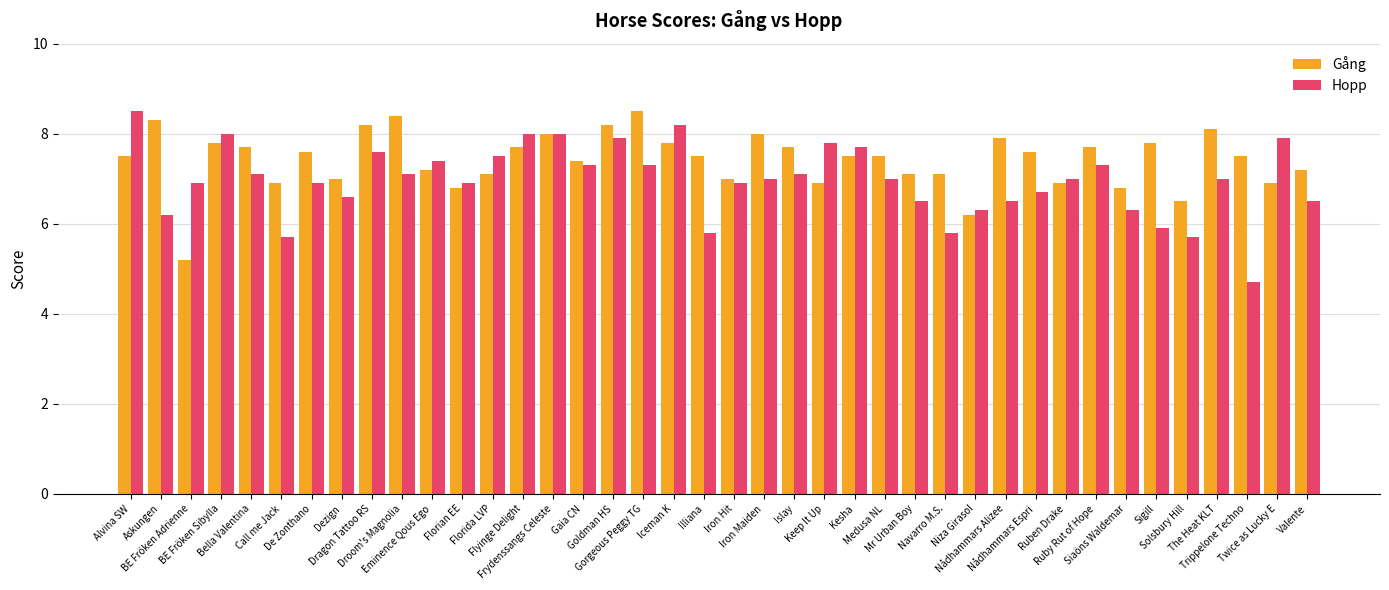

What is the minimum value for Gång?

5.2